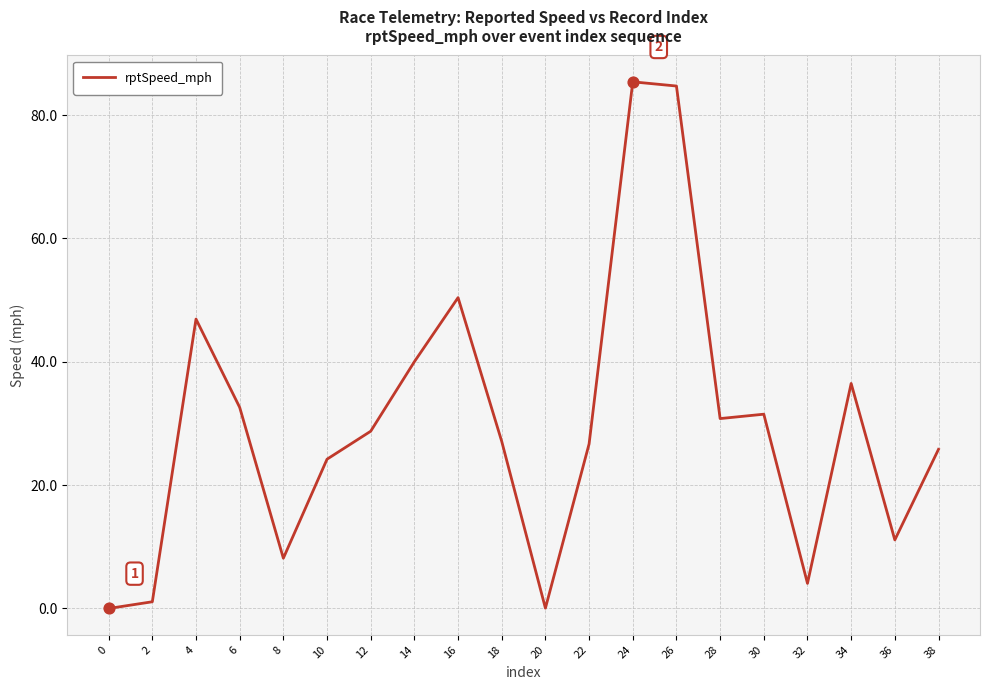

What is the change in value from 10 to 28?

+6.6